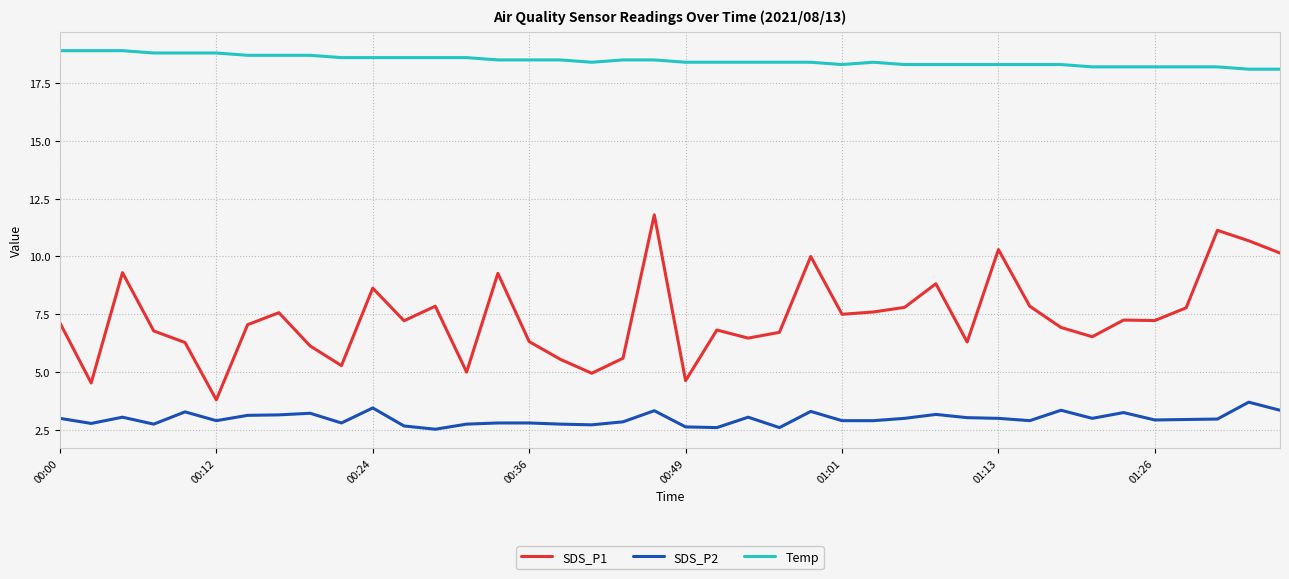

Does the chart have visible grid lines?

Yes